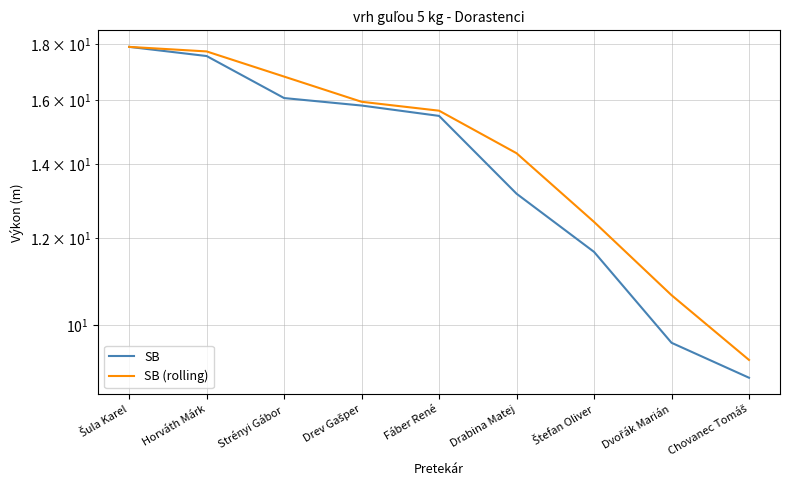

Between Drev Gašper and Drabina Matej, which series saw the biggest shift?

SB